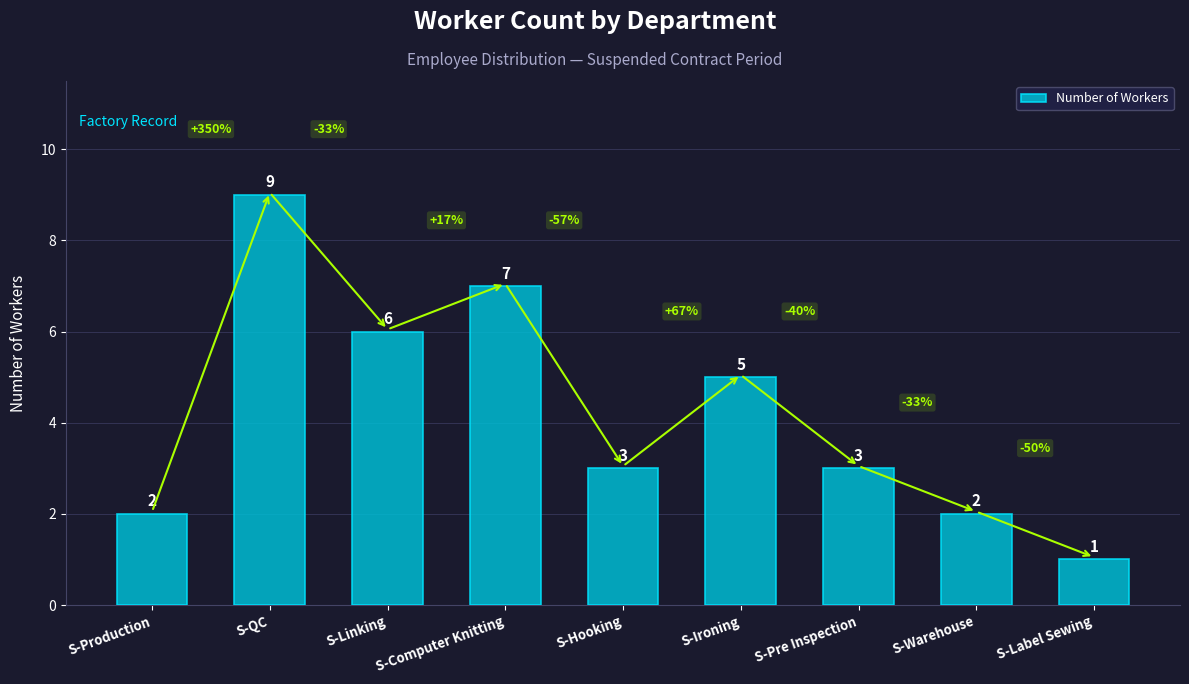

Count the number of categories in the chart.

9